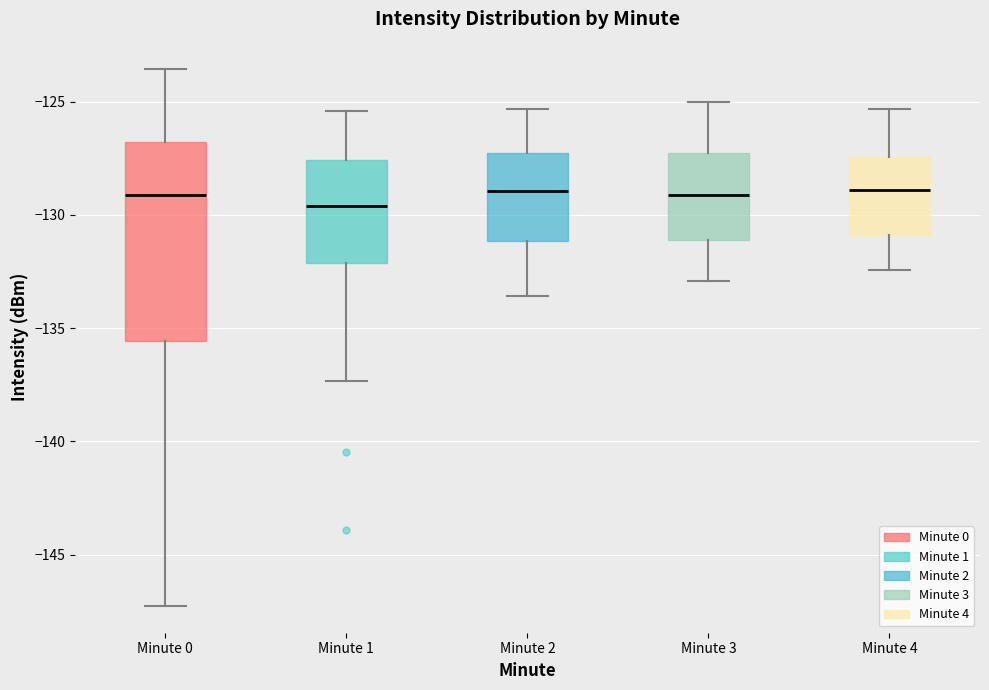

Reading left to right, read every box against the y-axis: the position of its median line, the range the box covers, and the ends of its whiskers. The values are not printed on the chart, so give them approximately, as read against the axis.

Minute 0: median -129.0, box -135.5 to -127.0, whiskers -147.5 to -123.5
Minute 1: median -129.5, box -132.0 to -127.5, whiskers -137.5 to -125.5
Minute 2: median -129.0, box -131.0 to -127.5, whiskers -133.5 to -125.5
Minute 3: median -129.0, box -131.0 to -127.5, whiskers -133.0 to -125.0
Minute 4: median -129.0, box -131.0 to -127.5, whiskers -132.5 to -125.5